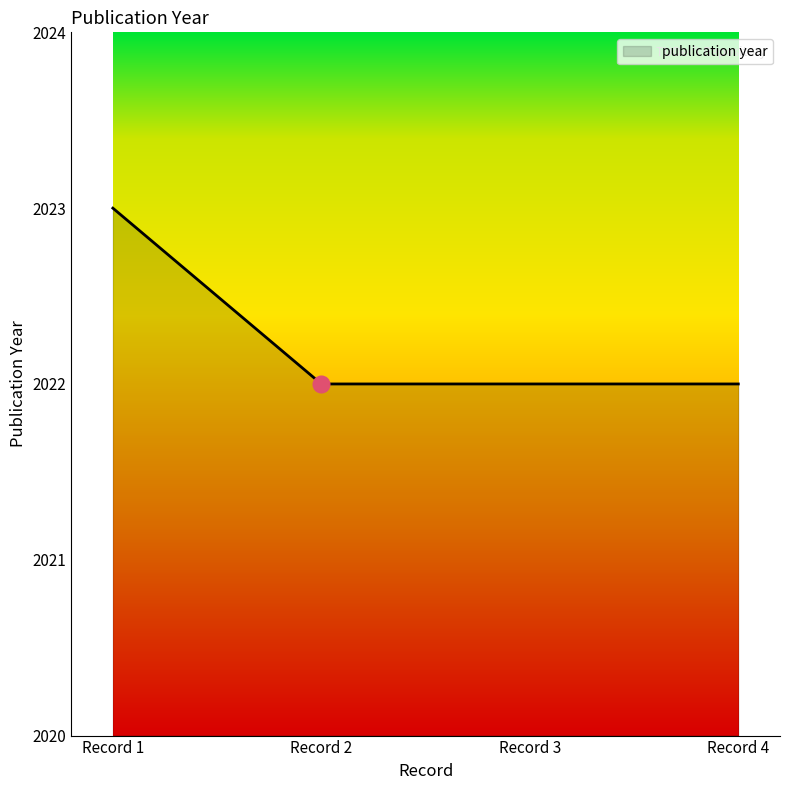

What is the minimum value shown in the chart?

2022